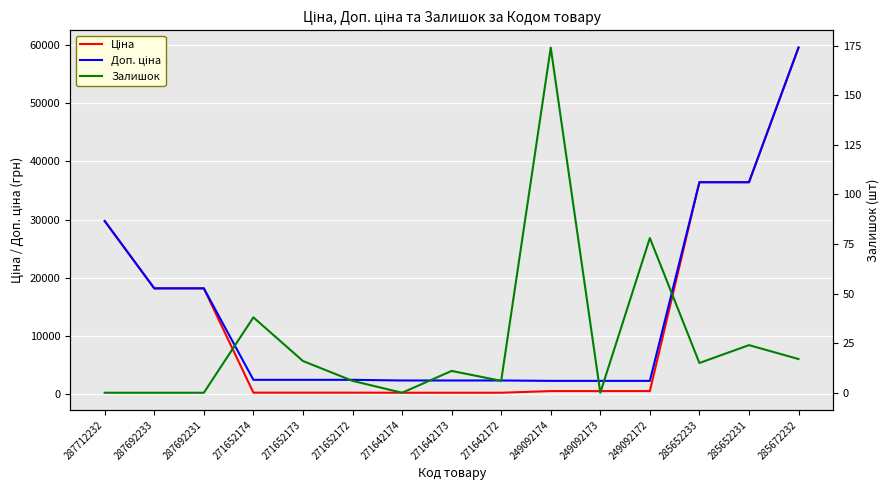

What is the label of the 13th point from the right?

287692231